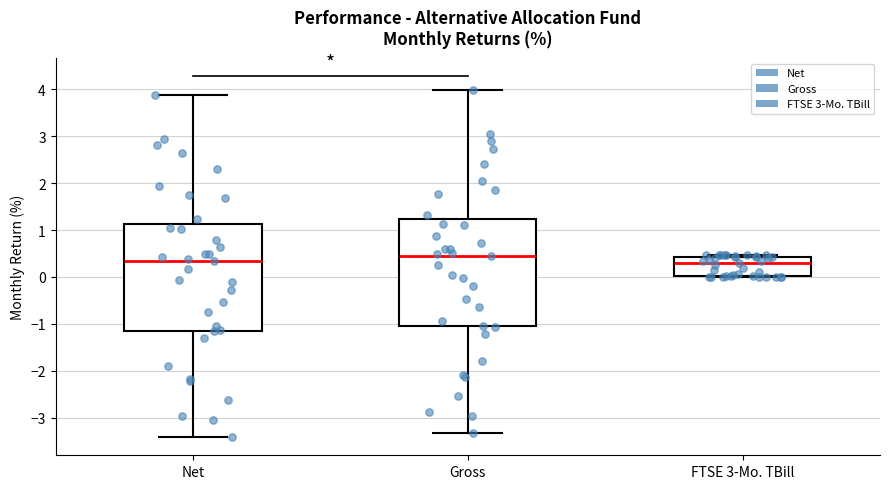

Where does the median line of the box for FTSE 3-Mo. TBill sit on the y-axis? The values are not printed on the chart, so give them approximately, as read against the axis.

0.3